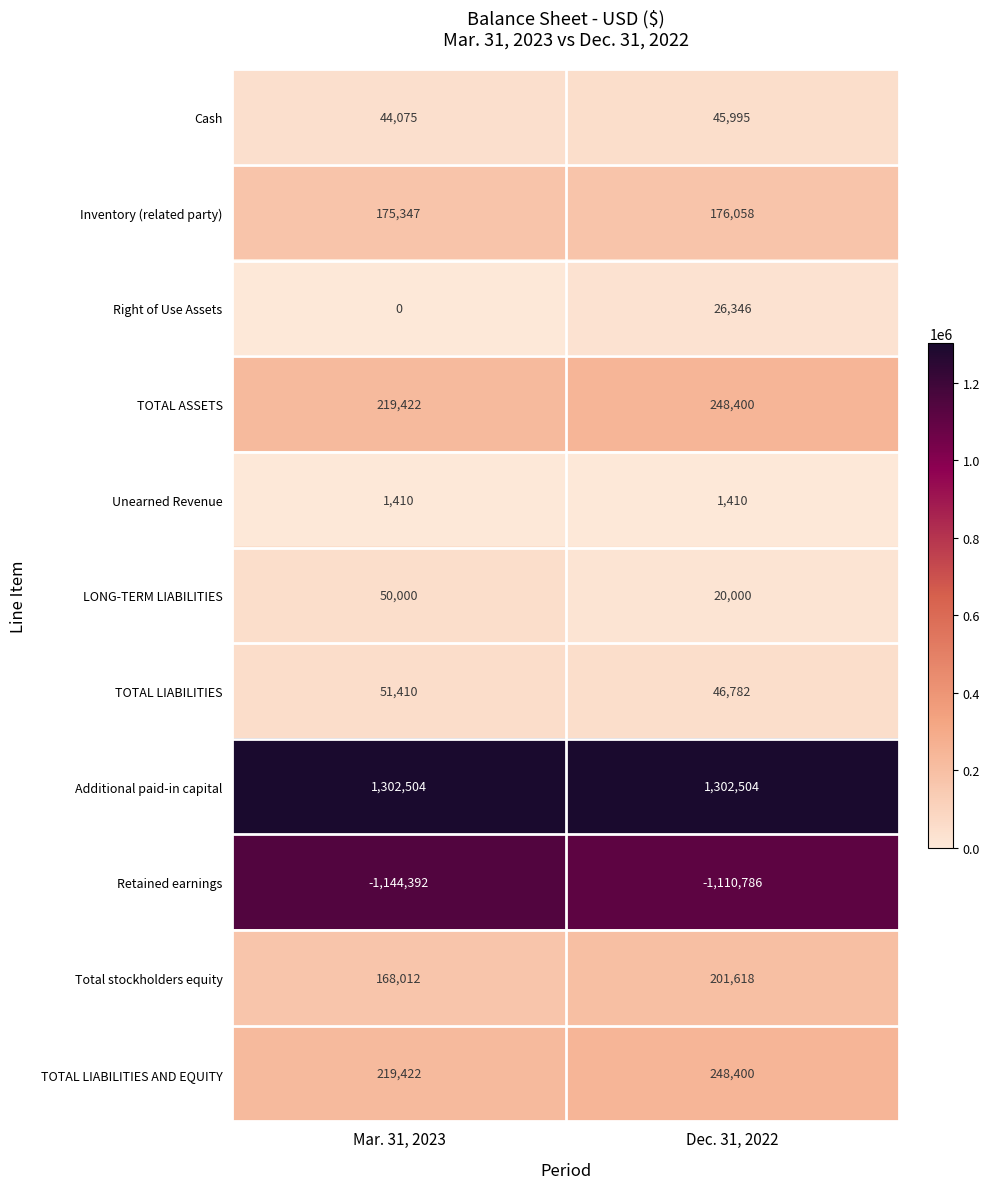

At which category is the sum across all series the highest?

Dec. 31, 2022